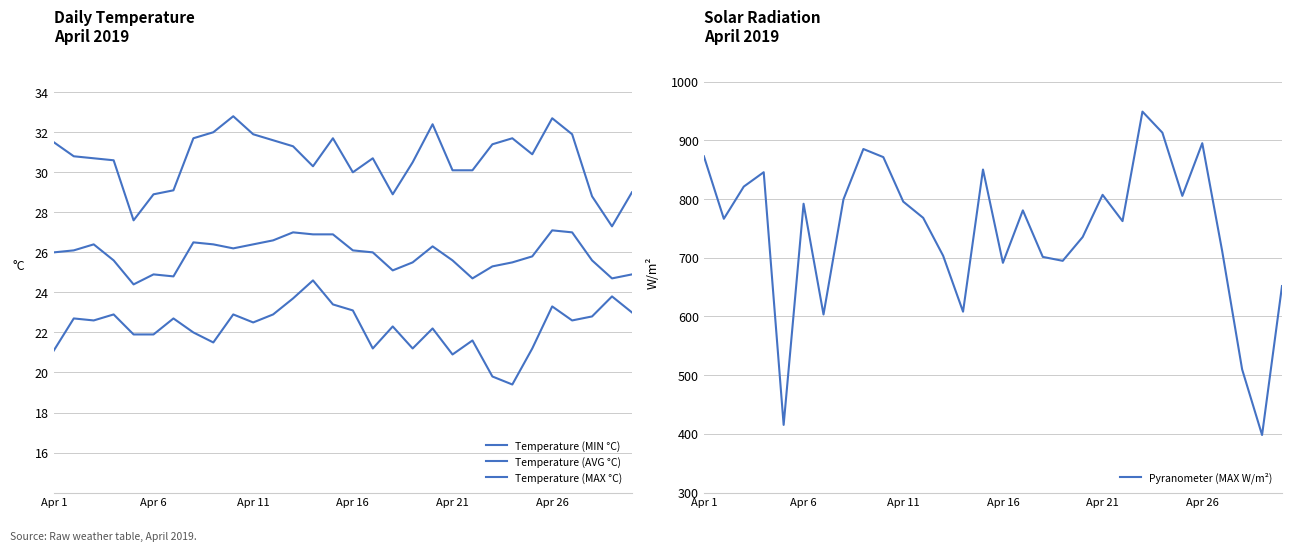

At 12, list the series in order from smallest to largest.

Temperature (MIN °C), Temperature (AVG °C), Temperature (MAX °C), Pyranometer (MAX W/m²)